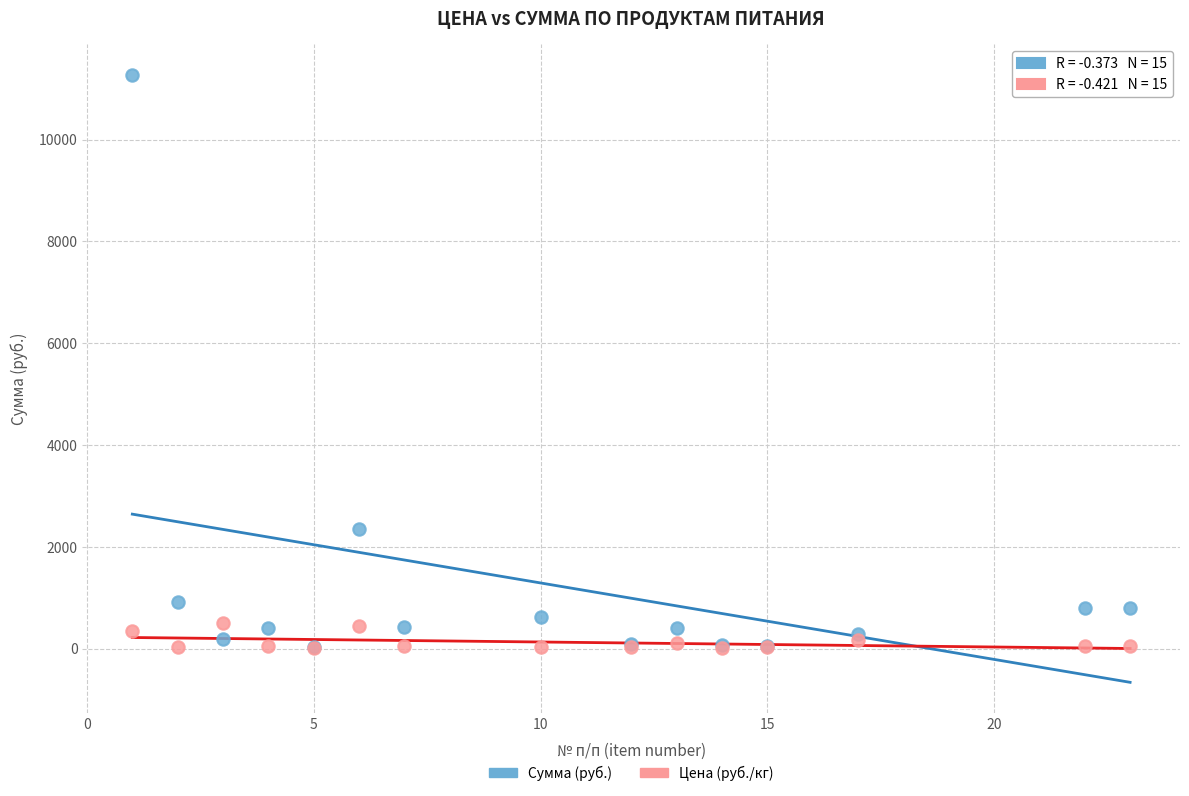

Which series has the widest spread of Y values?

Сумма (руб.)